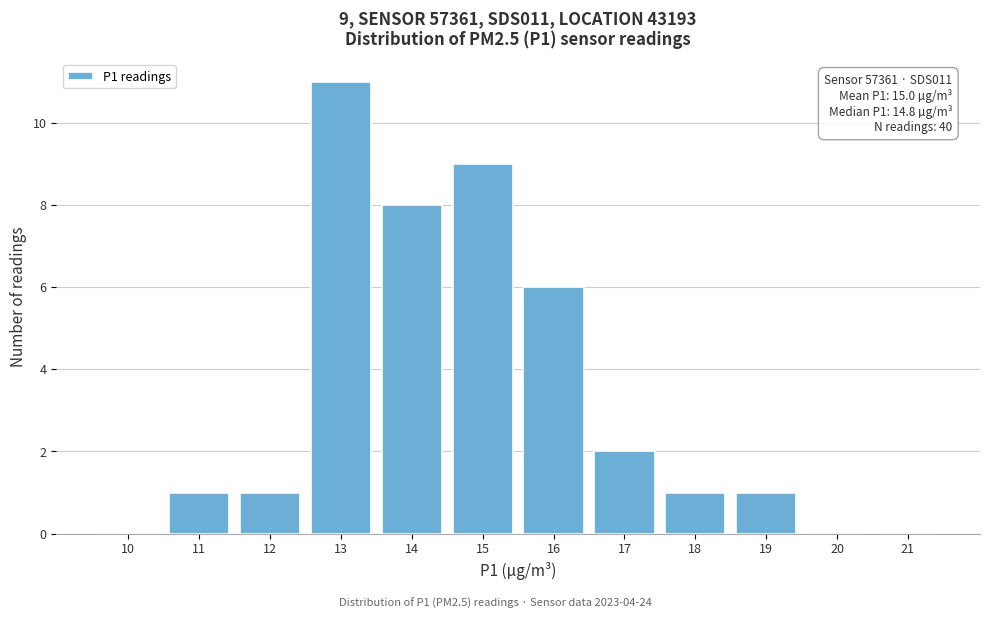

Reading left to right, extract all data points from this chart.

10=0	11=1	12=1	13=11	14=8	15=9	16=6	17=2	18=1	19=1	20=0	21=0